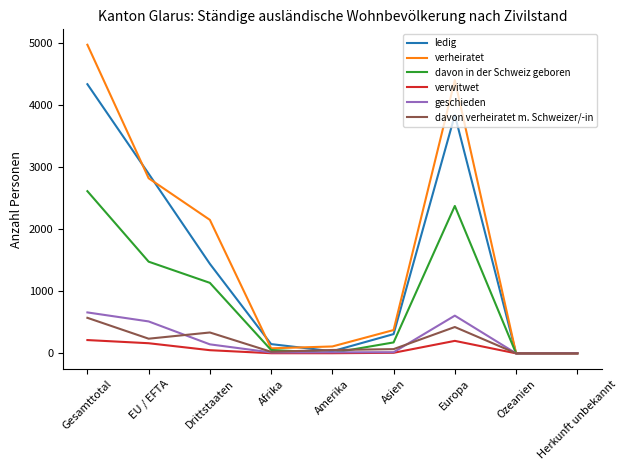

At which category is the sum across all series the highest?

Gesamttotal